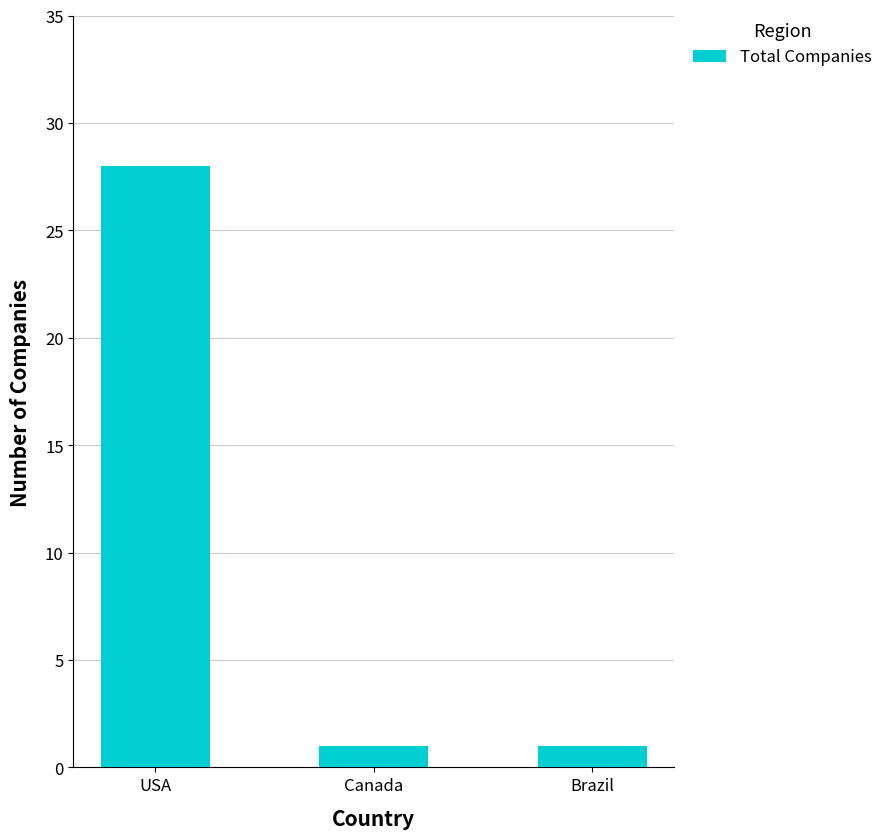

Is it true that the value at Brazil is 1?

True